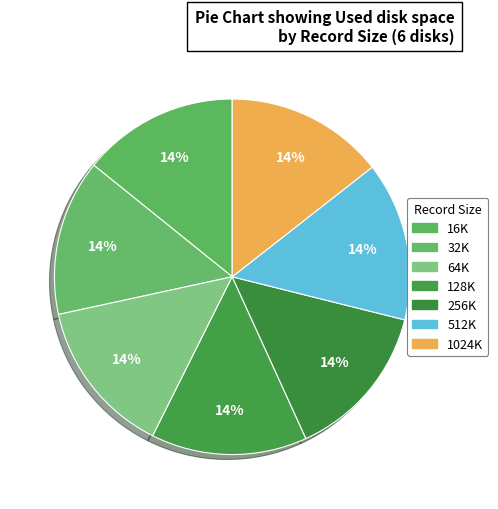

Count the number of slices in the pie.

7